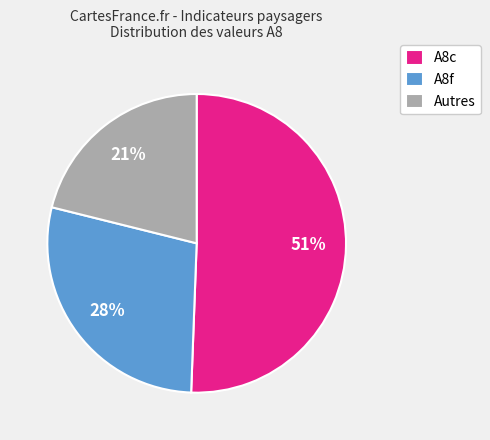

Count the number of slices in the pie.

3